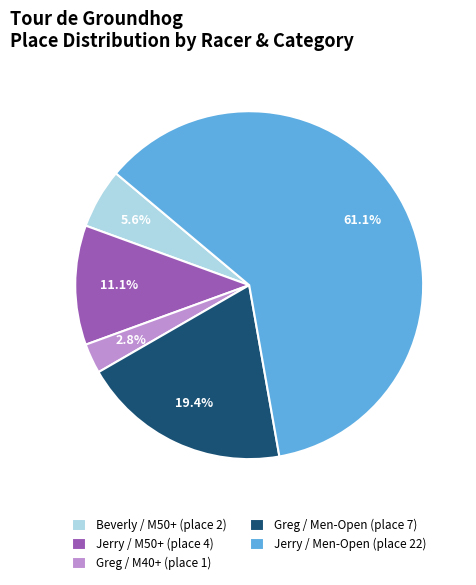

Do Beverly / M50+ (place 2) and Jerry / M50+ (place 4) together represent more than half of the pie?

No